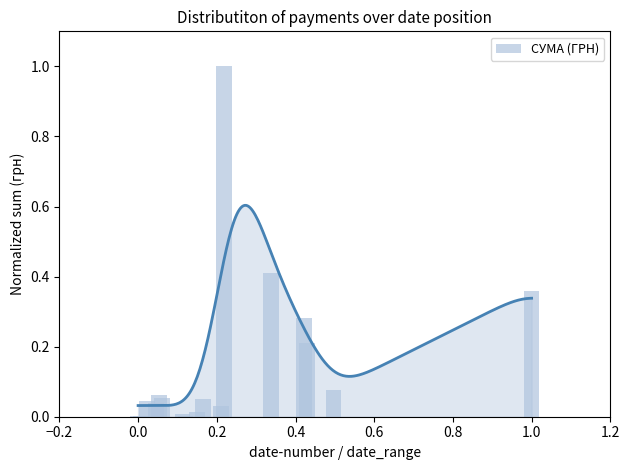

What is the average value?

0.2